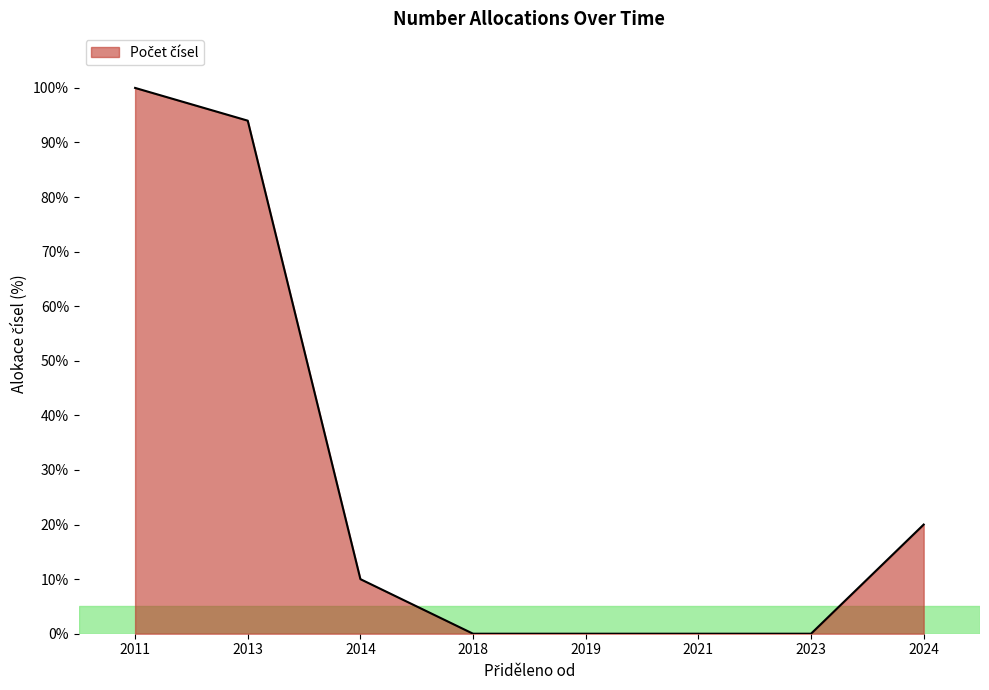

Does the chart have visible grid lines?

No